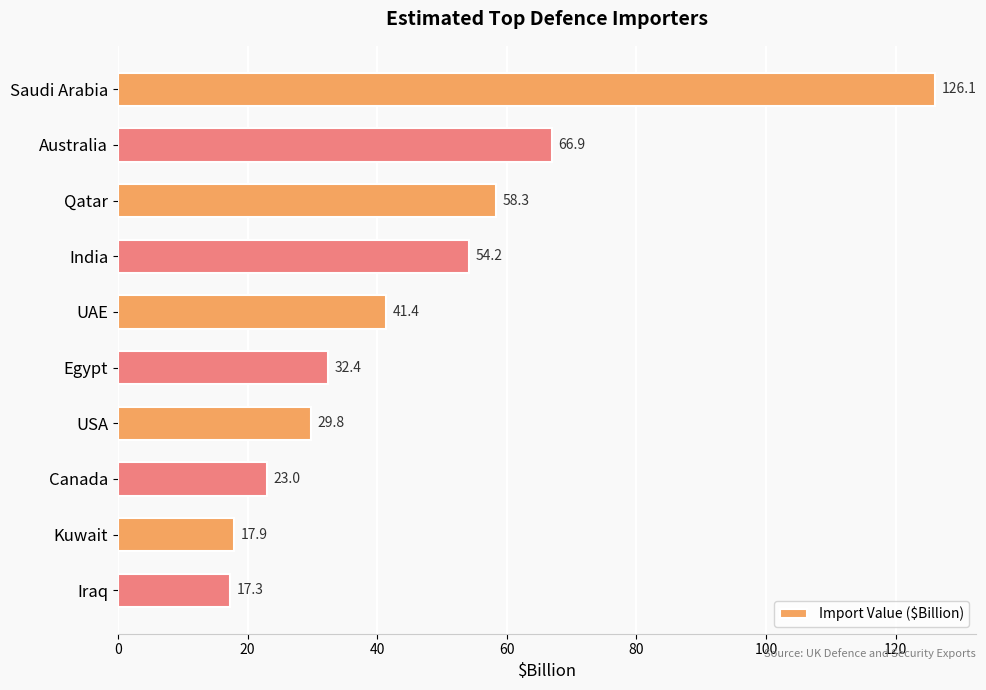

What is the label of the 5th bar from the bottom?

Egypt